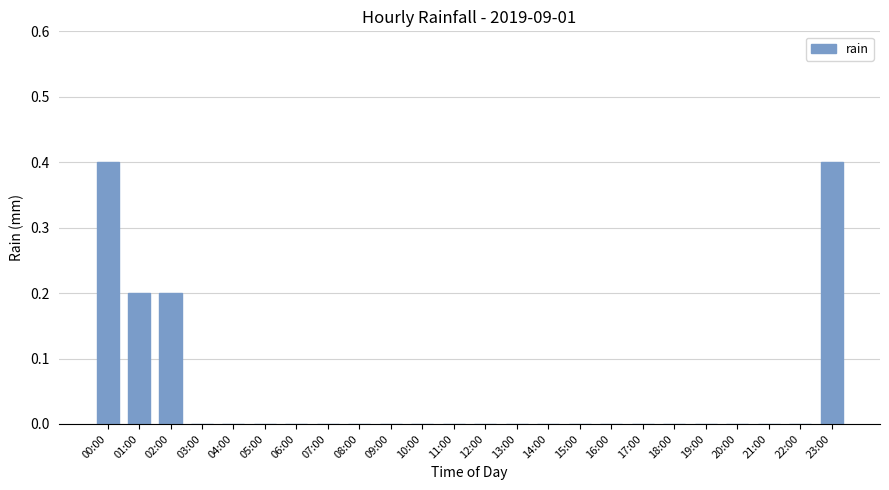

Is it true that the value at 04:00 is -0.2?

False